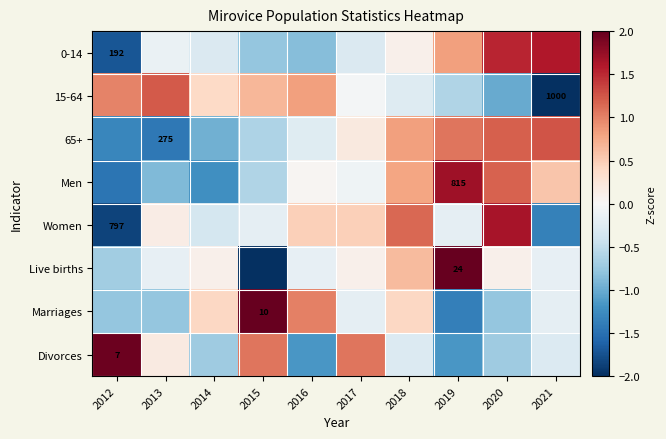

At 2012, list the series in order from smallest to largest.

Women, 0-14, Men, 65+, Marriages, Live births, 15-64, Divorces